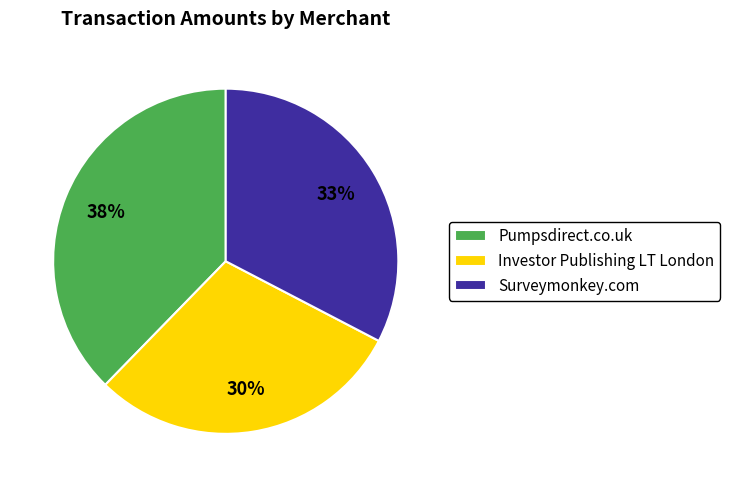

Which category has the biggest portion of the pie?

Pumpsdirect.co.uk